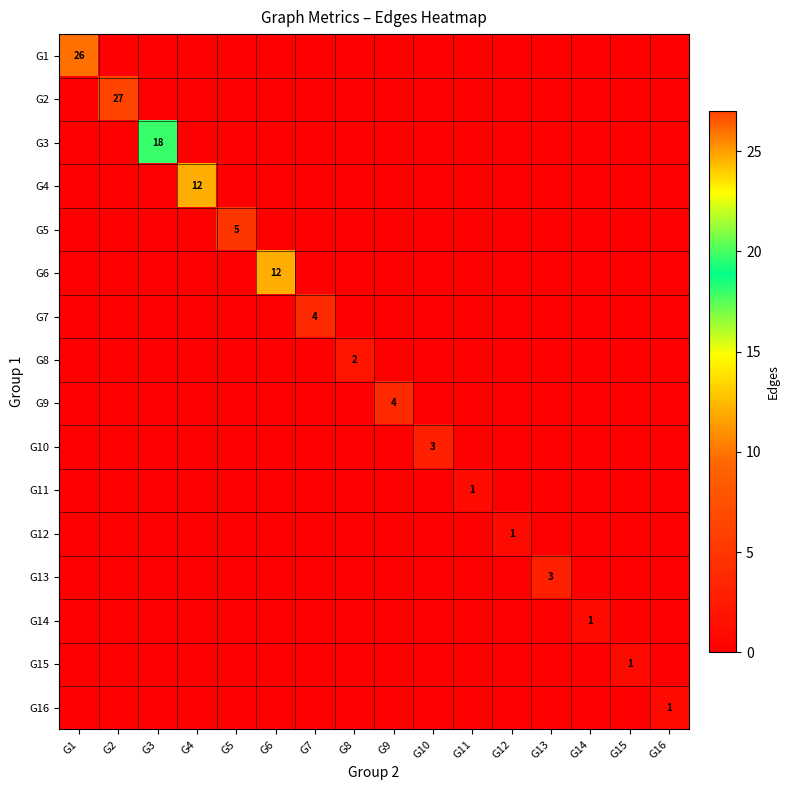

At how many categories does at least one series exceed 4?

6